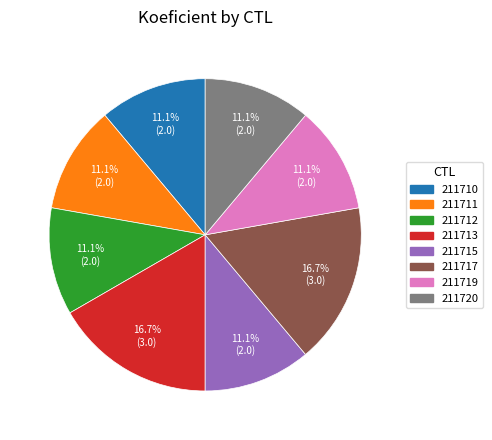

To the nearest percent, what is the difference between the 211715 and 211713 slice percentages?

6%